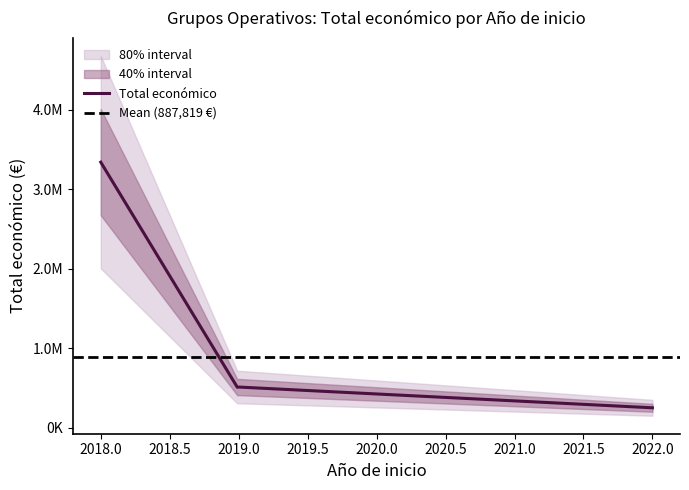

How many distinct data groups are displayed?

1